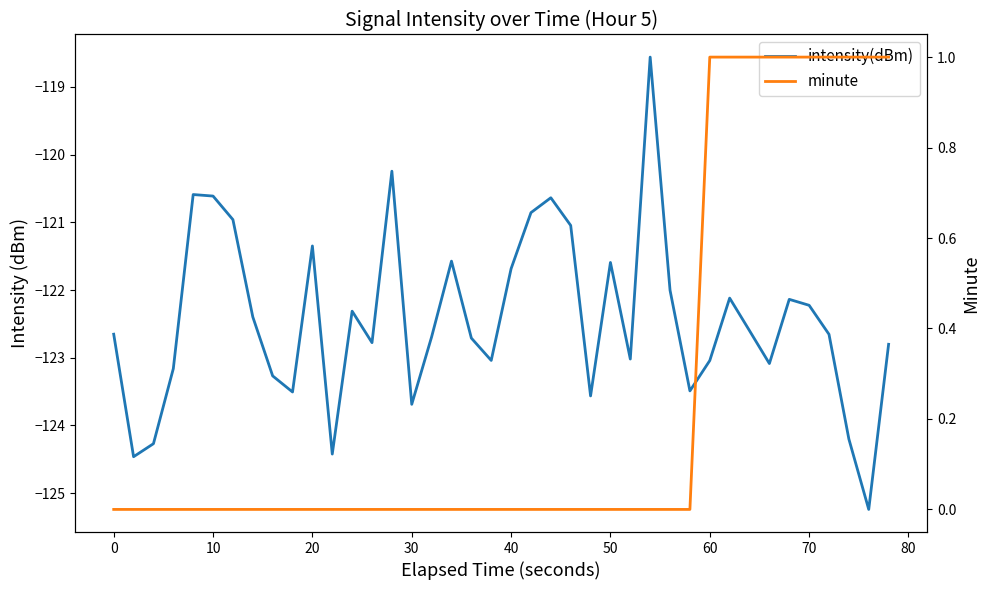

Reading left to right, extract all data points from this chart.

intensity(dBm): -122.7	-124.5	-124.3	-123.2	-120.6	-120.6	-121.0	-122.4	-123.3	-123.5	-121.3	-124.4	-122.3	-122.8	-120.2	-123.7	-122.7	-121.6	-122.7	-123.0	-121.7	-120.9	-120.6	-121.0	-123.6	-121.6	-123.0	-118.6	-122.0	-123.5	-123.0	-122.1	-122.6	-123.1	-122.1	-122.2	-122.7	-124.2	-125.2	-122.8
minute: 0.0	0.0	0.0	0.0	0.0	0.0	0.0	0.0	0.0	0.0	0.0	0.0	0.0	0.0	0.0	0.0	0.0	0.0	0.0	0.0	0.0	0.0	0.0	0.0	0.0	0.0	0.0	0.0	0.0	0.0	1.0	1.0	1.0	1.0	1.0	1.0	1.0	1.0	1.0	1.0